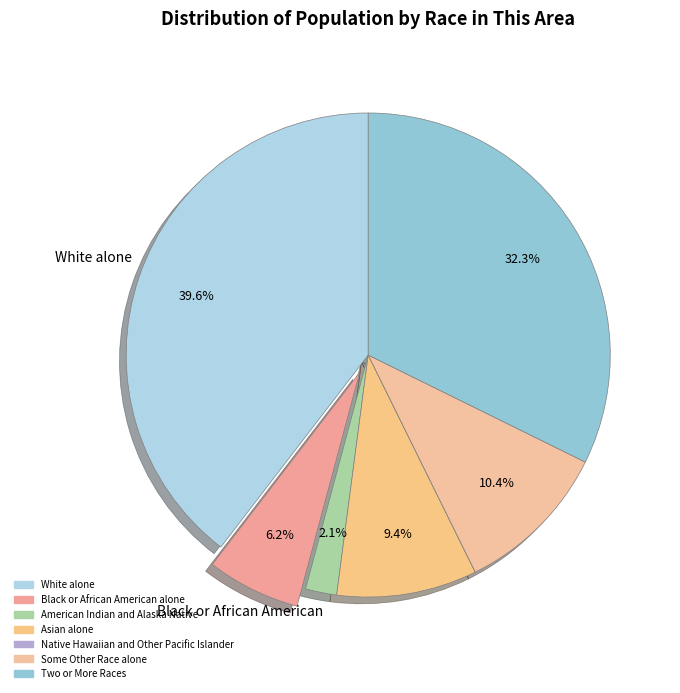

Is there any slice that represents more than half of the pie?

No